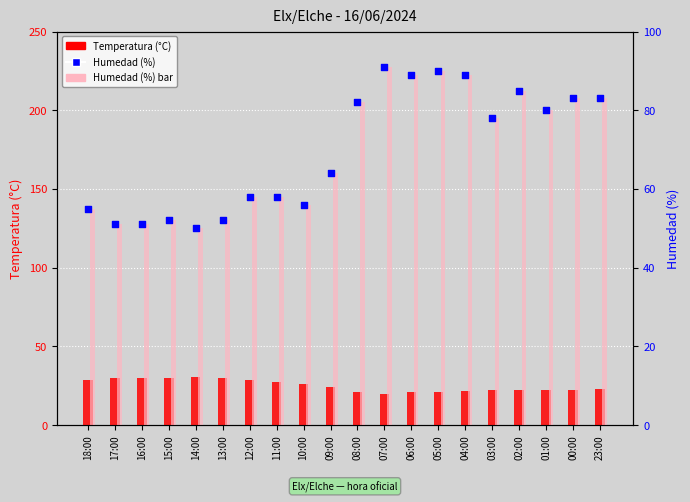

What are all the series names shown in the legend?

Temperatura (°C), Humedad (%) bar, Humedad (%)